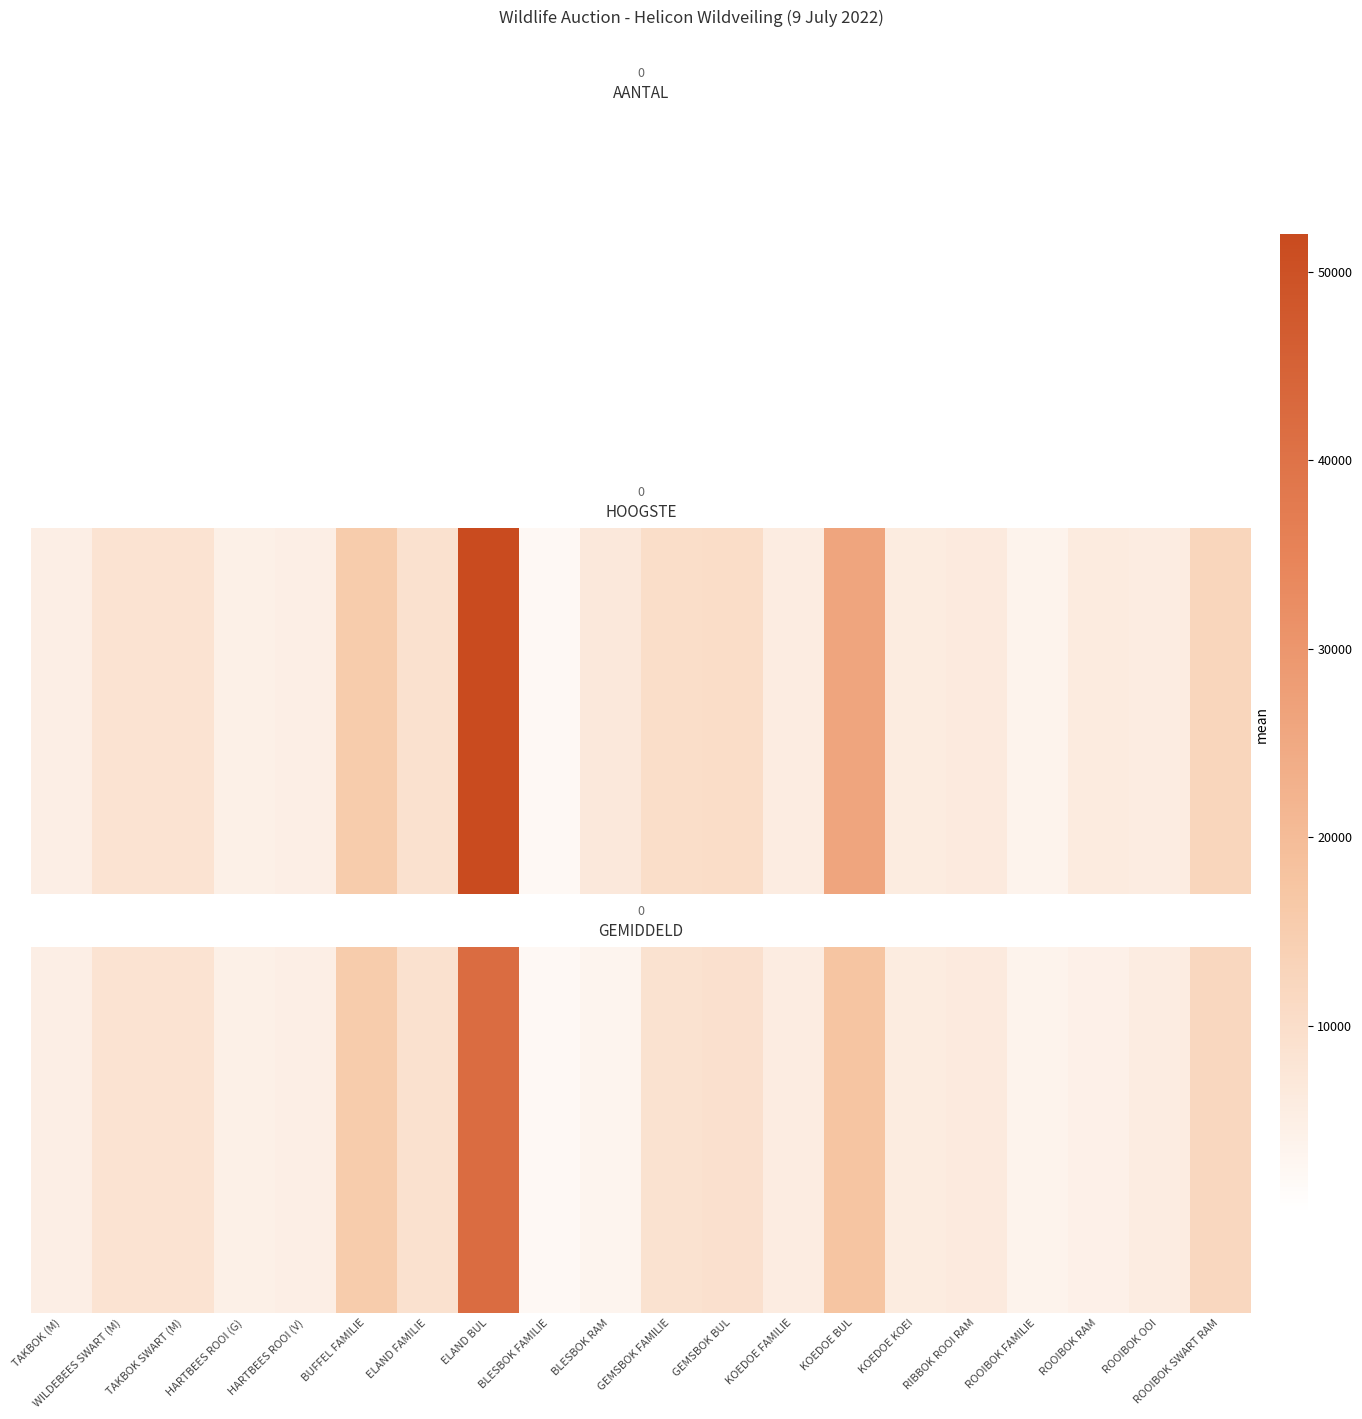

Approximately how many times larger is the value at KOEDOE FAMILIE compared to ROOIBOK OOI?

1.0